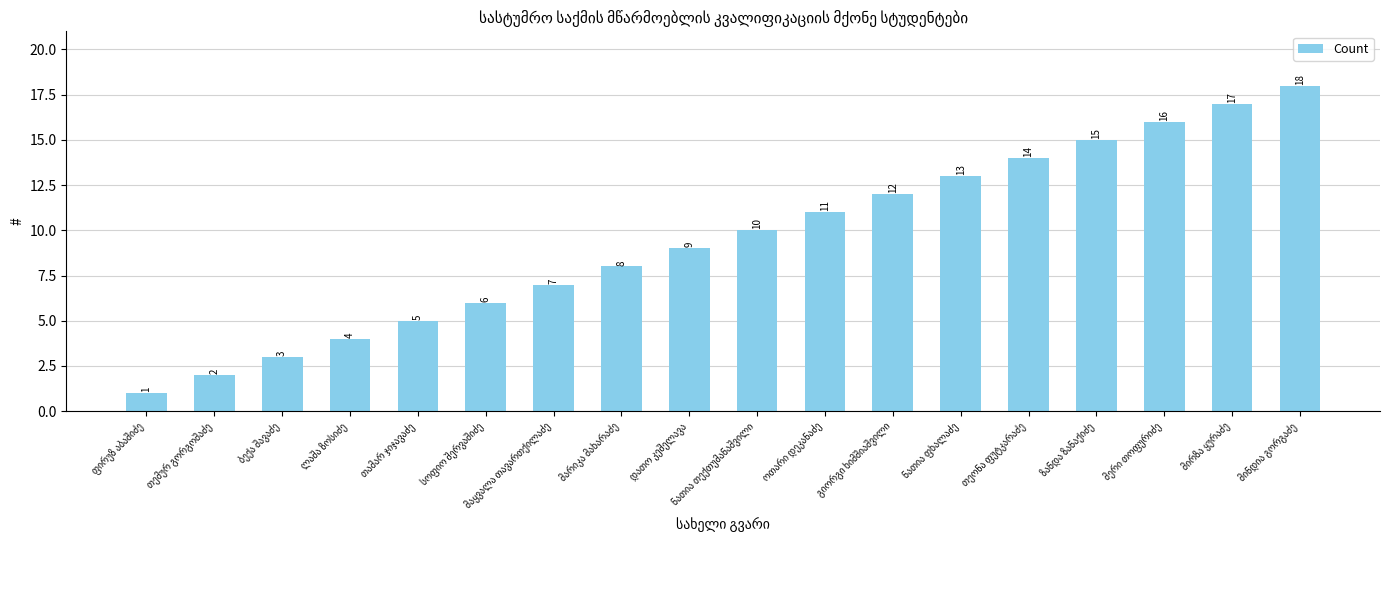

What is the sum of all values?

171